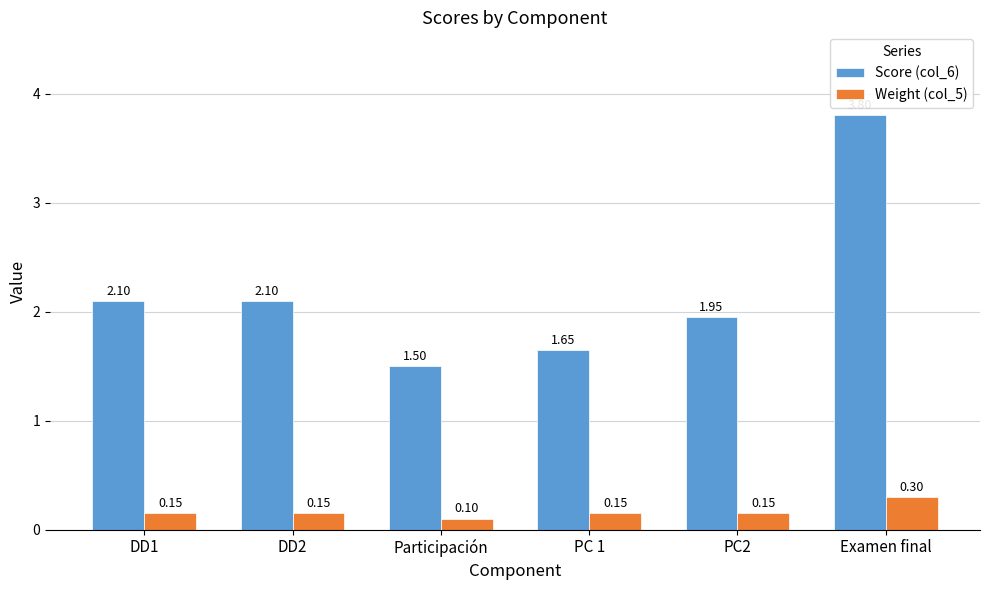

What are all the series names shown in the legend?

Score (col_6), Weight (col_5)